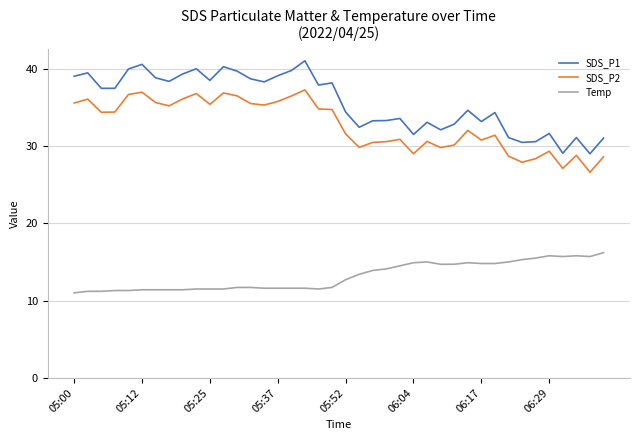

Which series has the largest total across all categories?

SDS_P1